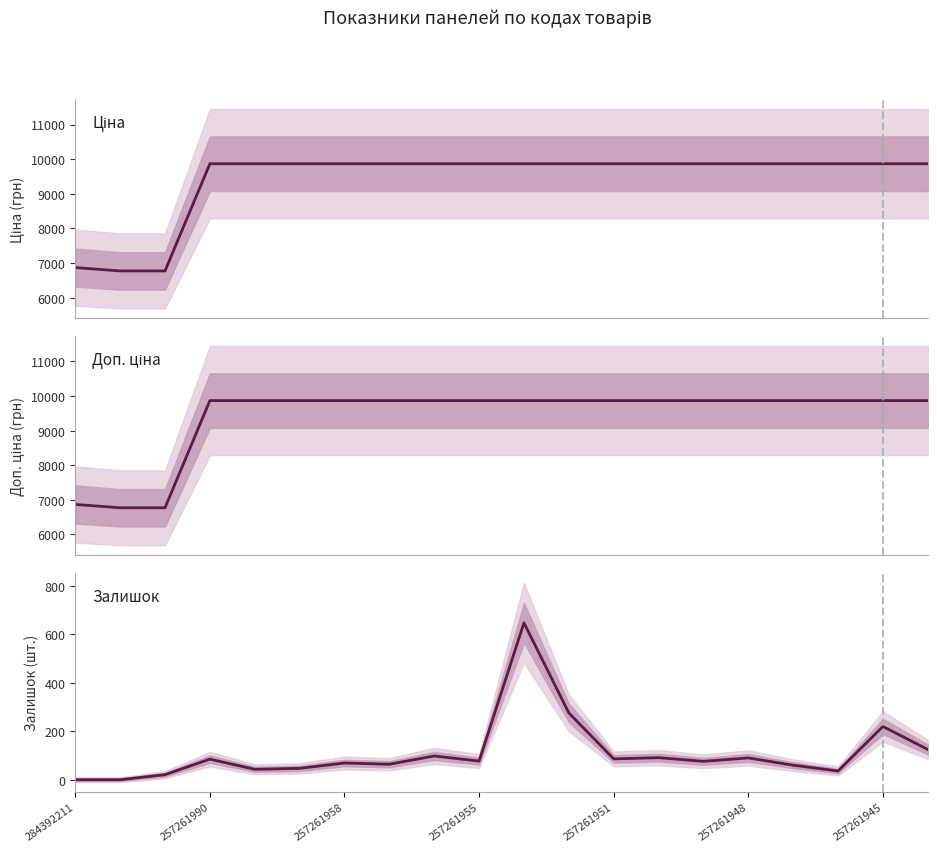

What position from the left is 257261951?

13